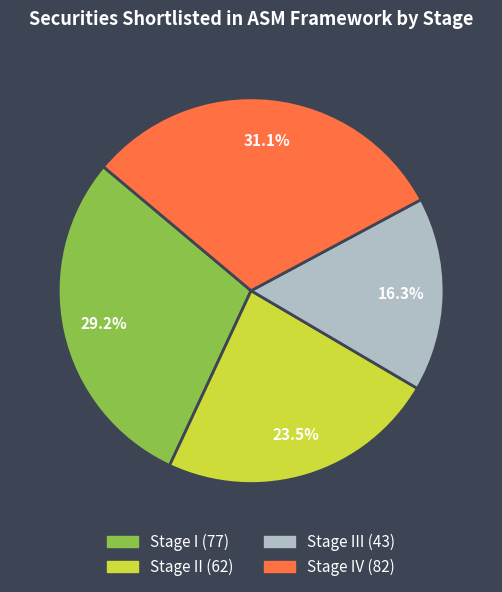

Is there a majority slice in this chart?

No